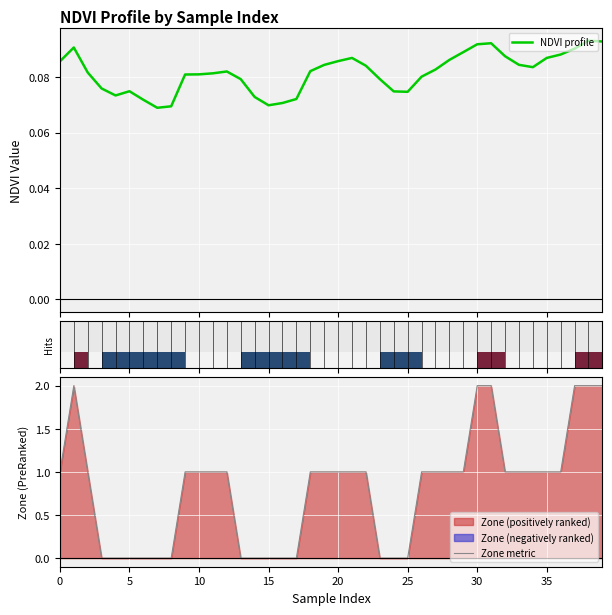

What is the difference between the highest and lowest values at 30?

0.1